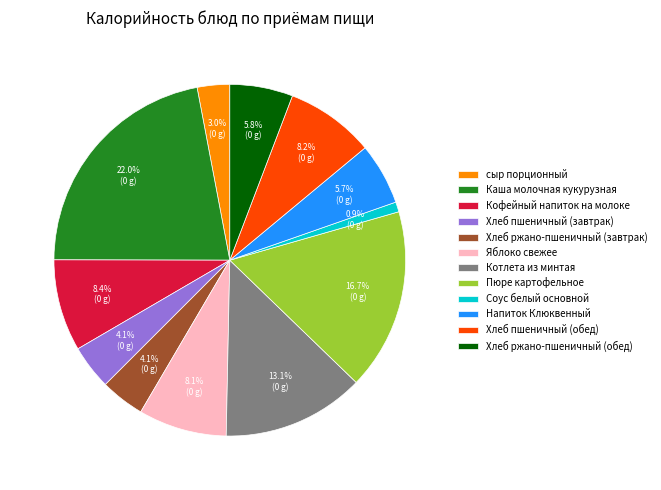

To the nearest percent, what is the combined percentage of Хлеб пшеничный (обед) and сыр порционный?

11%